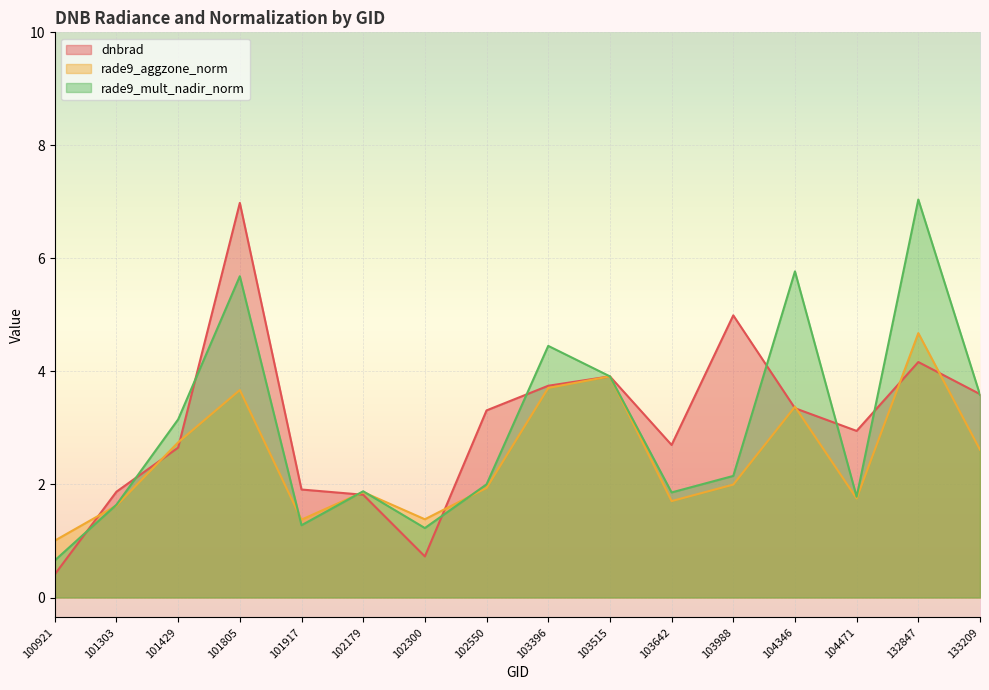

What are all the series names shown in the legend?

dnbrad, rade9_aggzone_norm, rade9_mult_nadir_norm